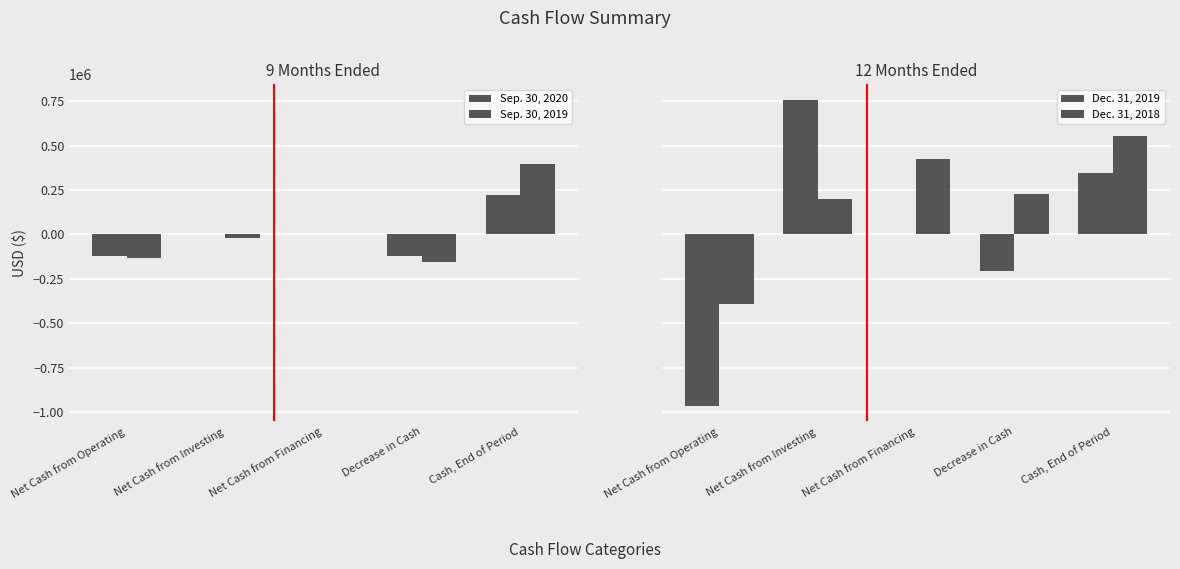

At how many categories does at least one series exceed -59886?

4